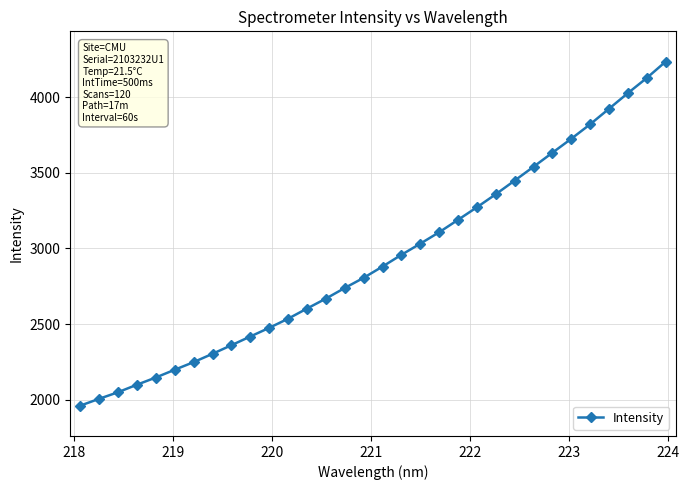

What is the greatest value displayed?

4234.1